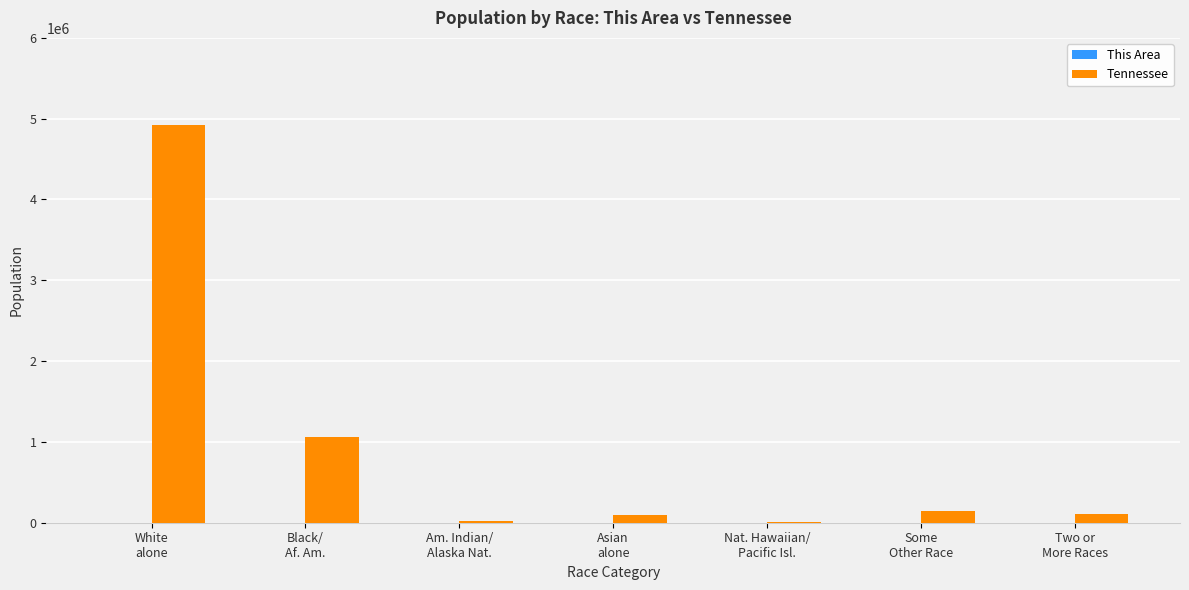

What is the sum of all Tennessee values?

6346105